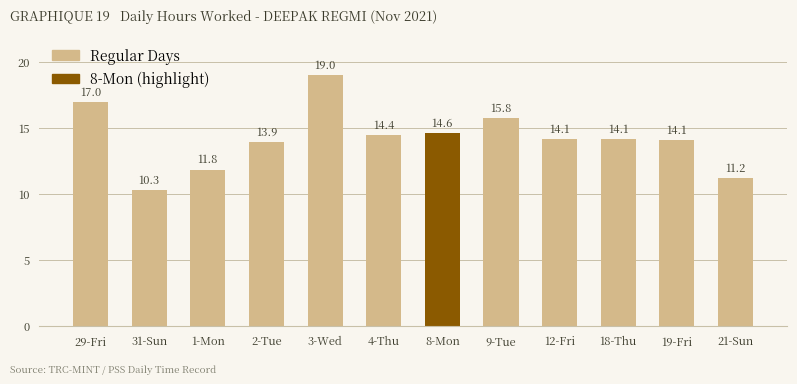

At which label does the data first exceed 14?

29-Fri